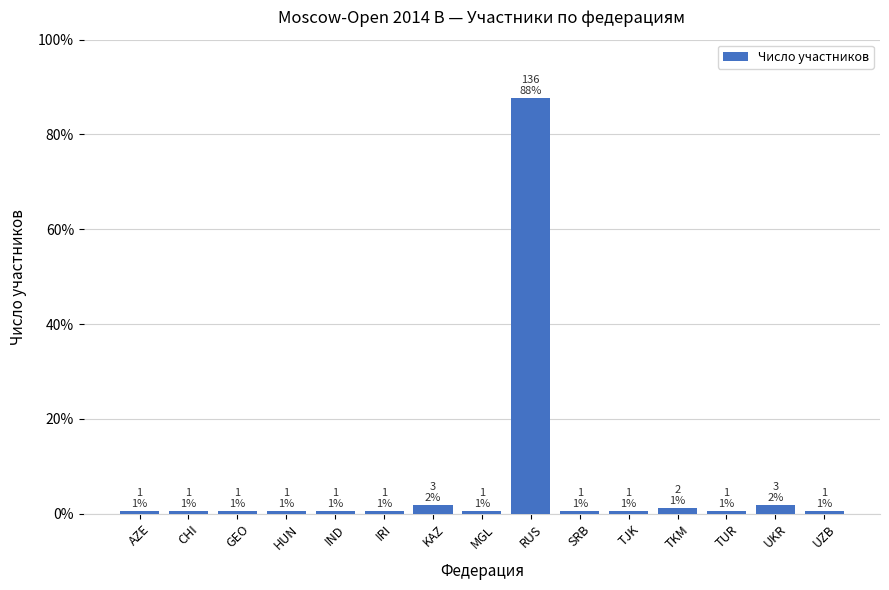

Which label corresponds to the largest value in the chart?

RUS